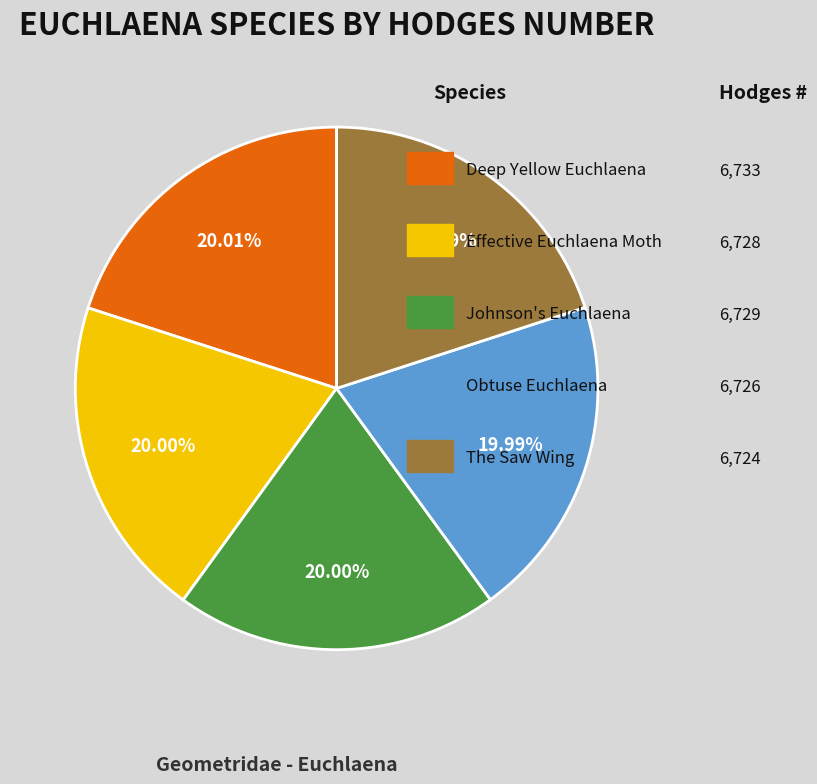

Does any single category account for the majority?

No